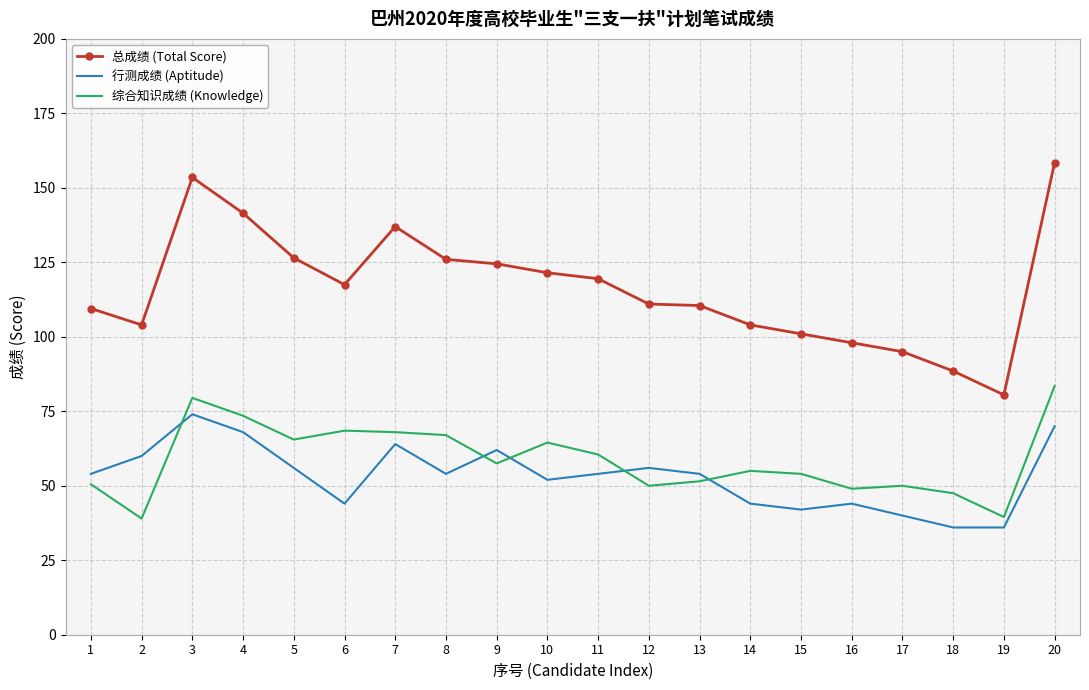

What is the total value across all series at 4?

283.0